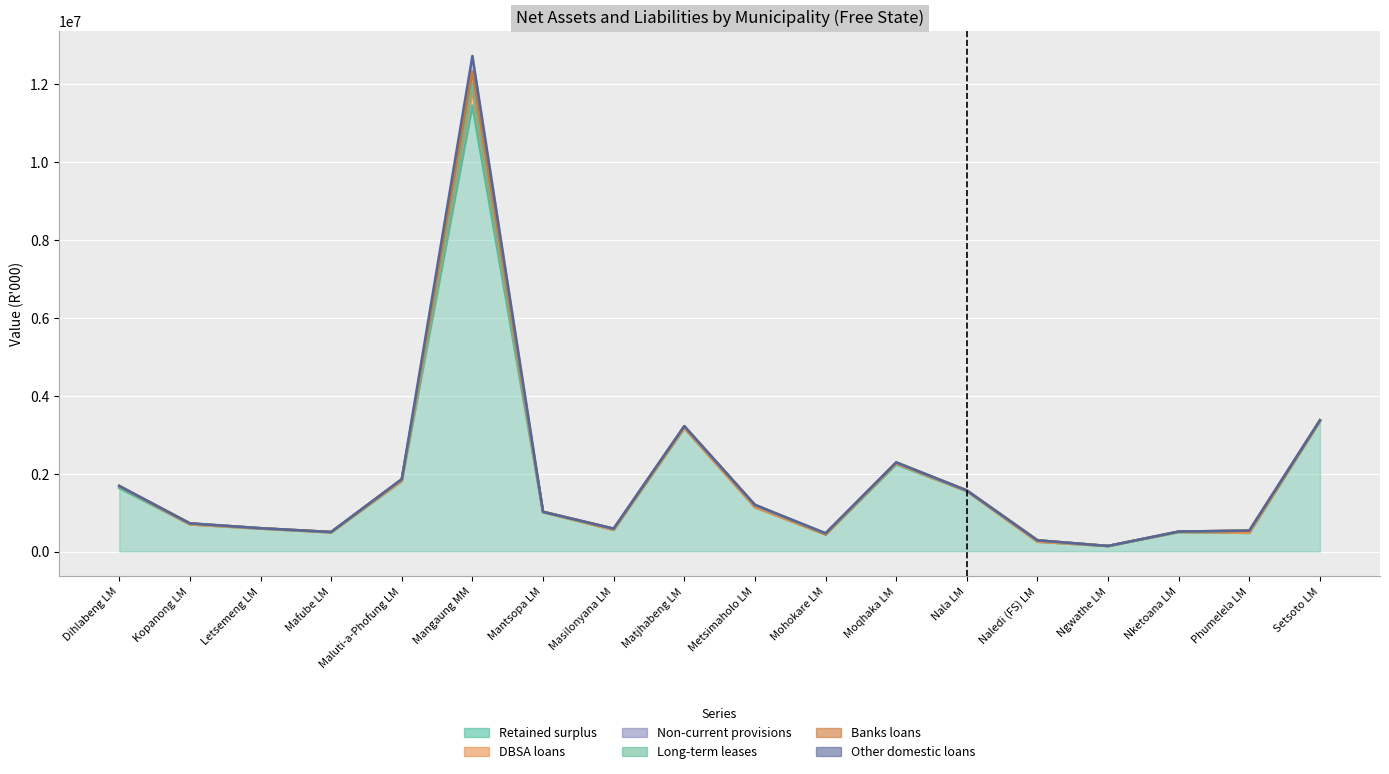

Between Mangaung MM and Mantsopa LM, which series saw the biggest shift?

Retained surplus